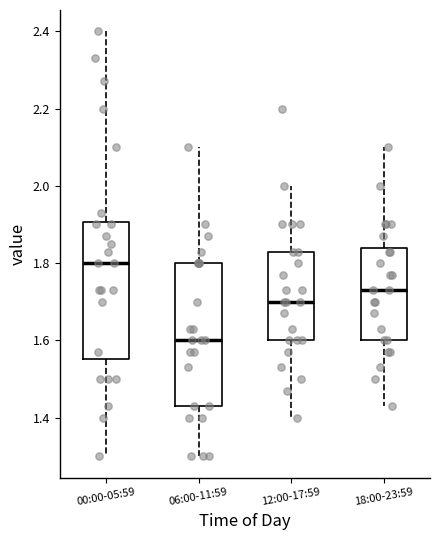

Reading left to right, transcribe this box plot: for each box, give where its median line is, the range the box spans, and where its two whiskers end, as read against the y-axis. The values are not printed on the chart, so give them approximately, as read against the axis.

00:00-05:59: median 1.80, box 1.56 to 1.90, whiskers 1.30 to 2.40
06:00-11:59: median 1.60, box 1.44 to 1.80, whiskers 1.30 to 2.10
12:00-17:59: median 1.70, box 1.60 to 1.84, whiskers 1.40 to 2.00
18:00-23:59: median 1.74, box 1.60 to 1.84, whiskers 1.44 to 2.10